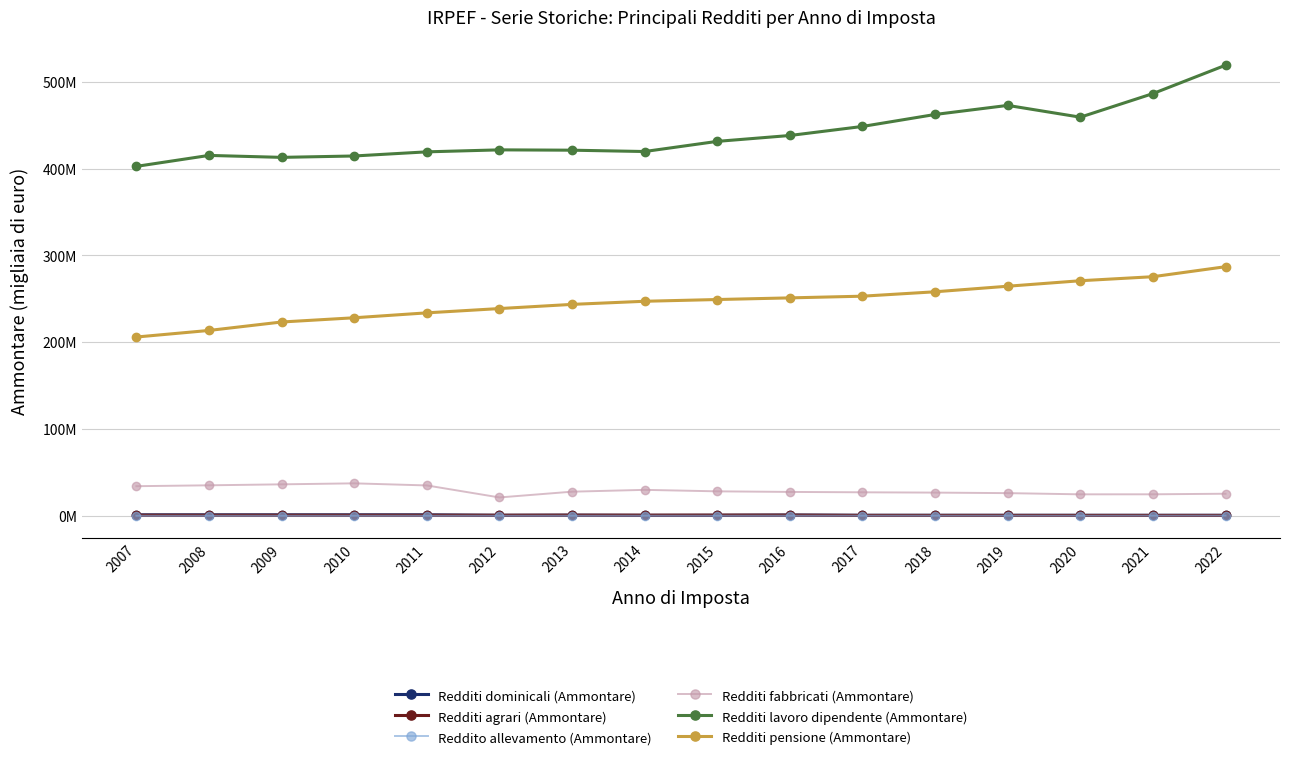

Reading left to right, what are all the values shown in this chart?

Redditi dominicali (Ammontare): 1141847.2	1137746.1	1143615.3	1148362.7	1144232.0	598793.2	773278.0	543212.0	588044.0	921783.0	631355.0	631593.0	624418.0	620039.0	615540.0	611046.0
Redditi agrari (Ammontare): 692512.1	688539.4	687900.5	687402.6	677840.0	680808.5	766564.0	773294.0	842118.0	808274.0	498804.0	487359.0	478311.0	466808.0	464802.0	459986.0
Reddito allevamento (Ammontare): 103256.5	108308.4	110476.2	114353.3	123005.0	139211.9	141304.0	154597.0	162734.0	170812.0	182946.0	196047.0	197972.0	165614.0	206683.0	255244.0
Redditi fabbricati (Ammontare): 34138841.5	35152019.4	36269890.3	37415631.7	35000761.0	21171722.6	27810778.0	29915642.0	28204762.0	27531252.0	27095403.0	26743254.0	26142652.0	24755932.0	24786823.0	25446407.0
Redditi lavoro dipendente (Ammontare): 402655800.6	415277903.1	413021462.4	414624440.0	419383885.0	421676591.0	421295618.0	419757936.0	431456166.0	438230847.0	448654407.0	462460643.0	472907120.0	459335494.0	486509387.0	519200666.0
Redditi pensione (Ammontare): 206024343.5	213594559.8	223324142.7	228200053.9	233863552.0	238810185.7	243617069.0	247211969.0	249226307.0	251116116.0	253073382.0	258138456.0	264544593.0	270874518.0	275515573.0	287046713.0